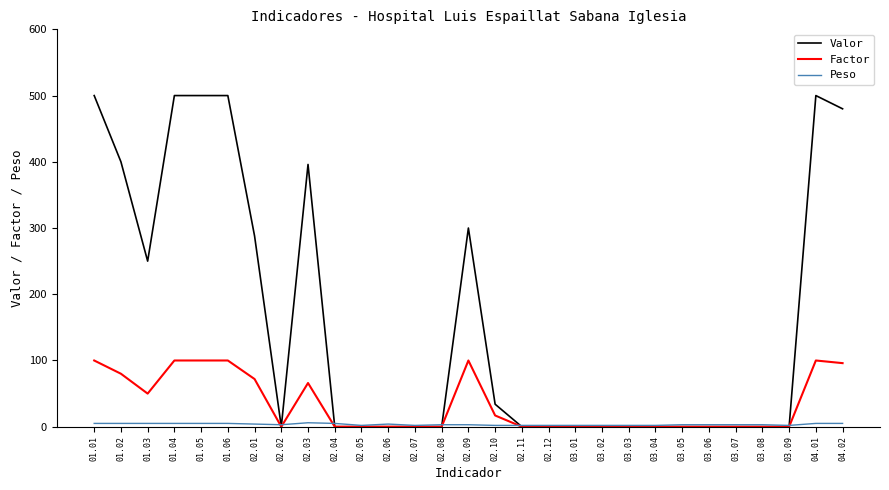

Rank the series at 02.09 from highest to lowest value.

Valor, Factor, Peso